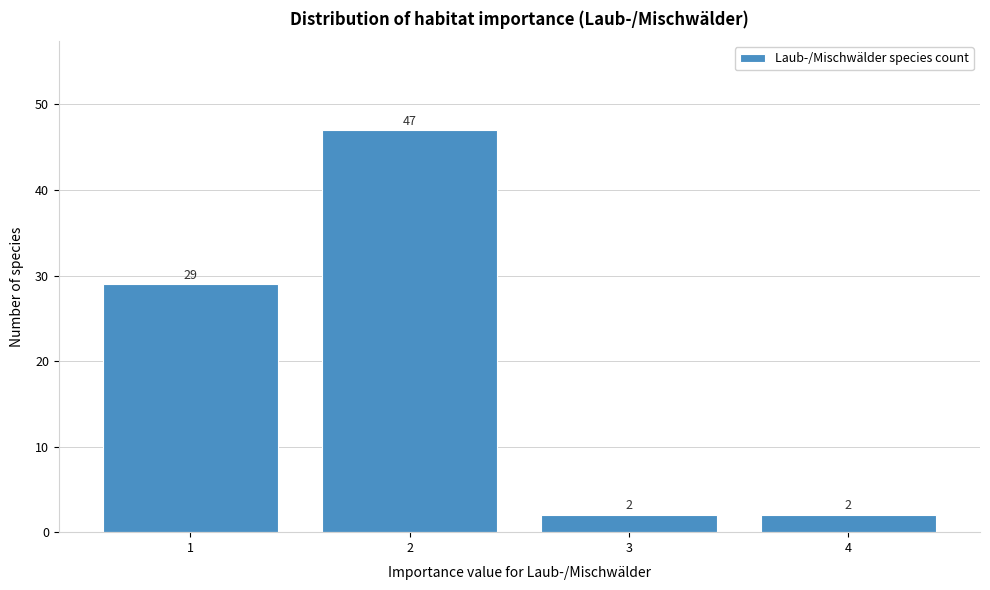

Reading left to right, what are all the values shown in this chart?

29	47	2	2